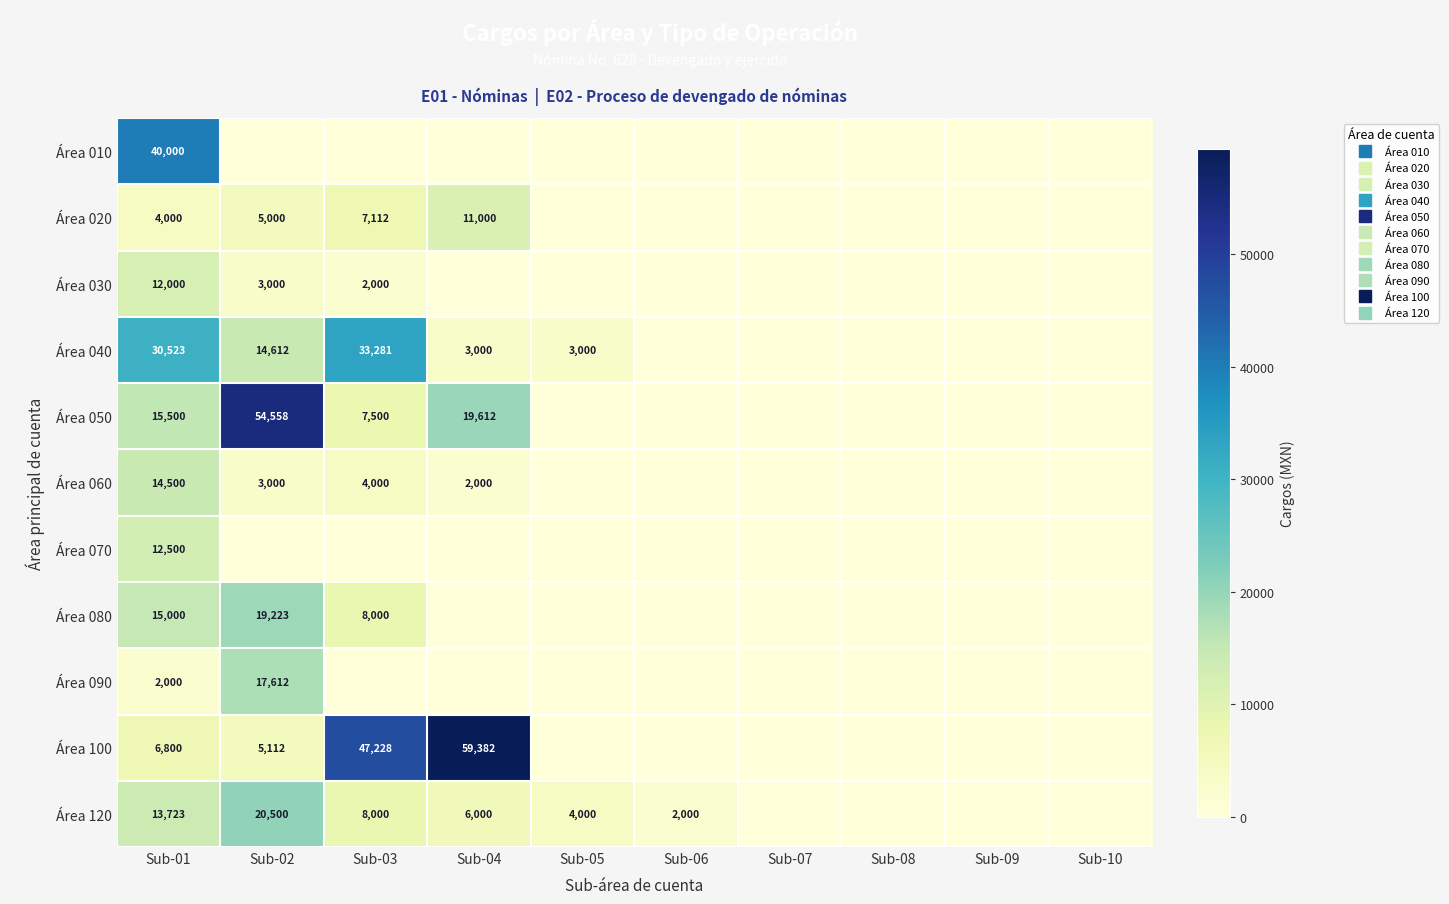

The Área 100 series shows -30531.2 at Sub-06. True or false?

False